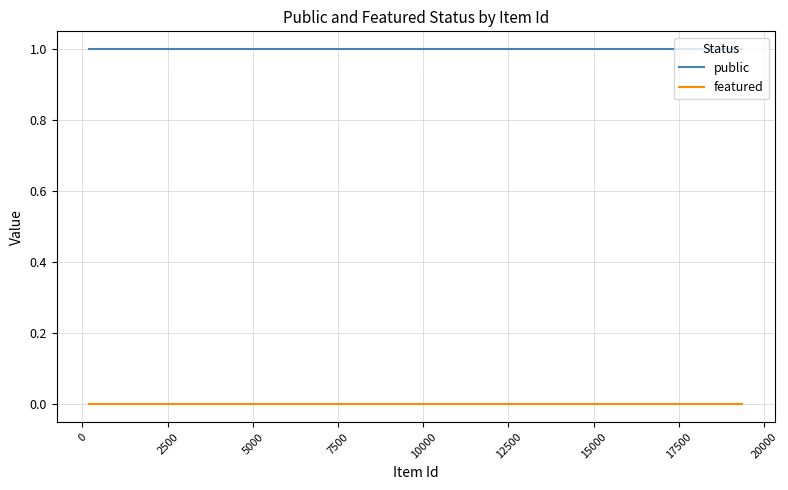

True or false: public and featured cross at least once.

False